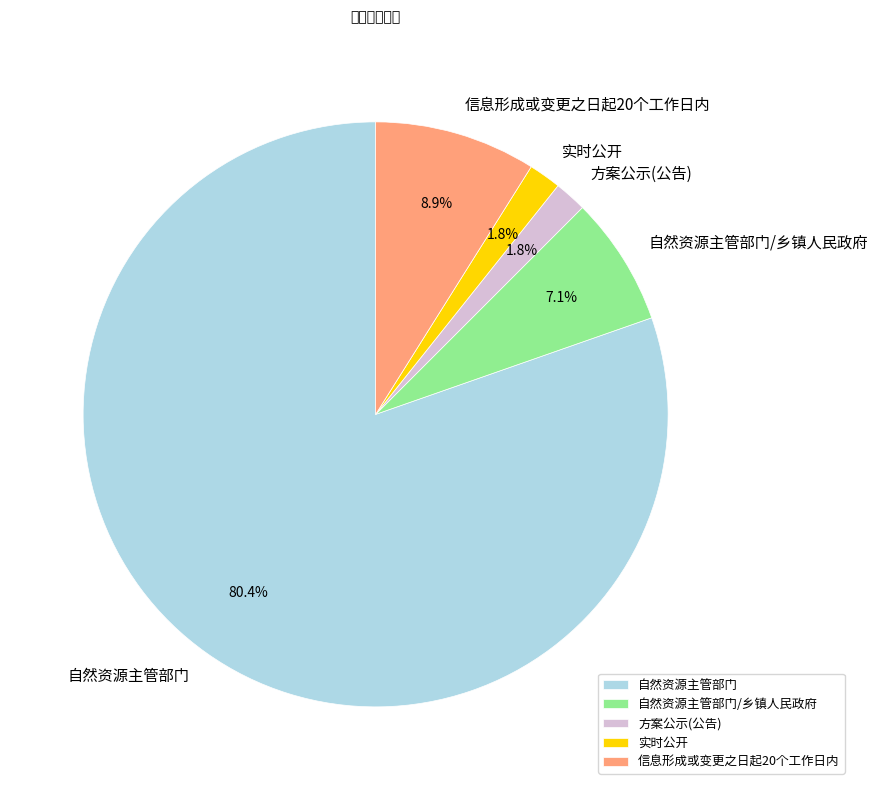

Which category has the biggest portion of the pie?

自然资源主管部门